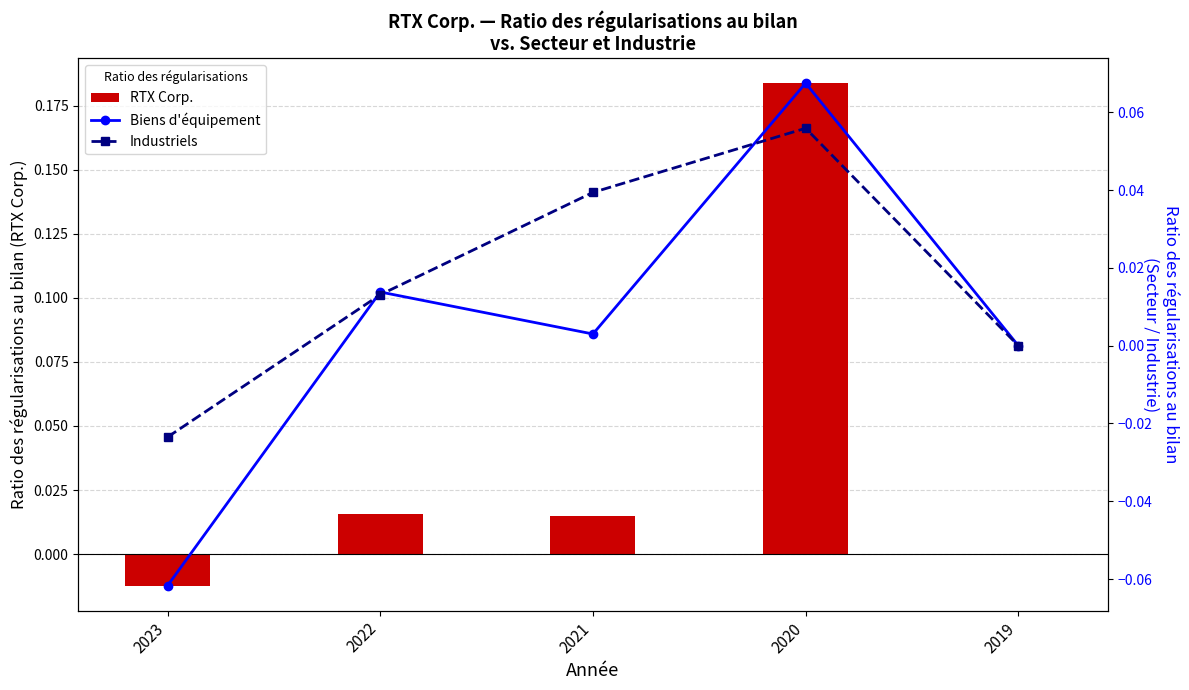

At which category does the chart reach its peak across all series?

2020